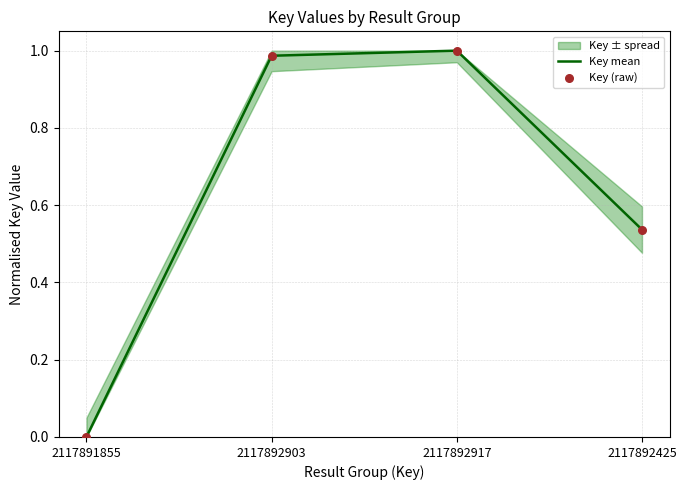

Which series contains the lowest Y value?

Key mean